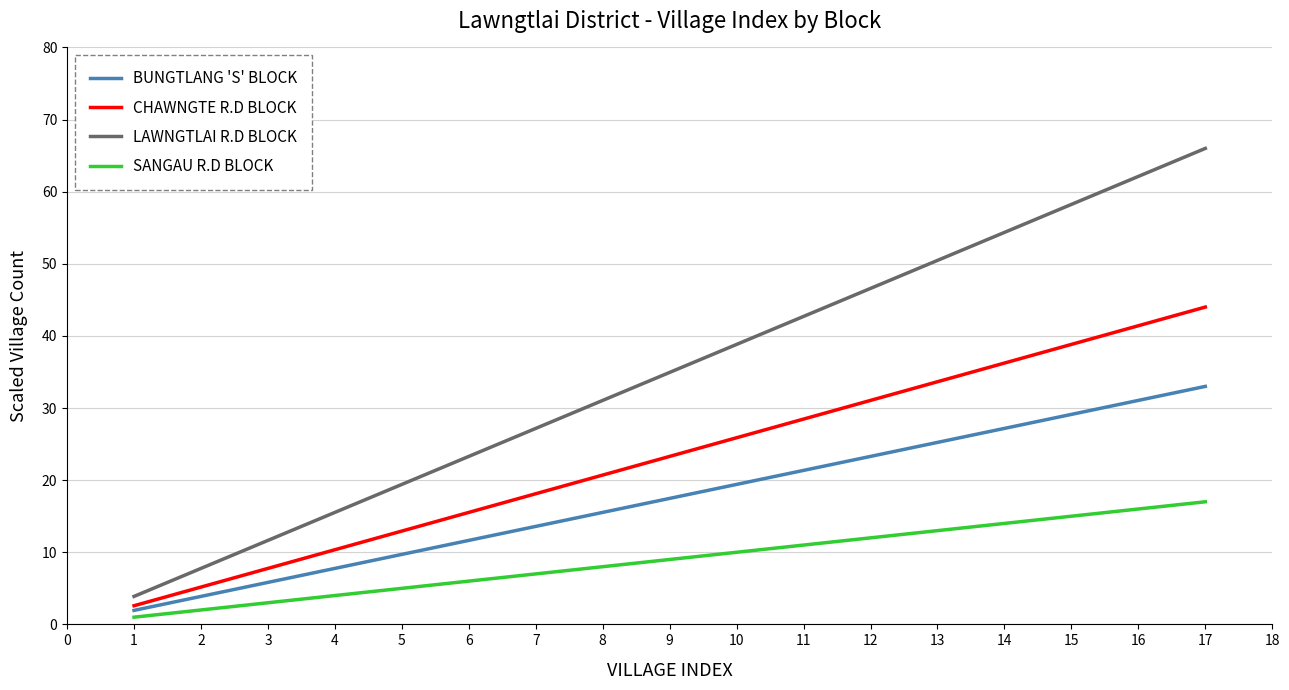

List the series in order of their overall mean, lowest first.

SANGAU R.D BLOCK, BUNGTLANG 'S' BLOCK, CHAWNGTE R.D BLOCK, LAWNGTLAI R.D BLOCK